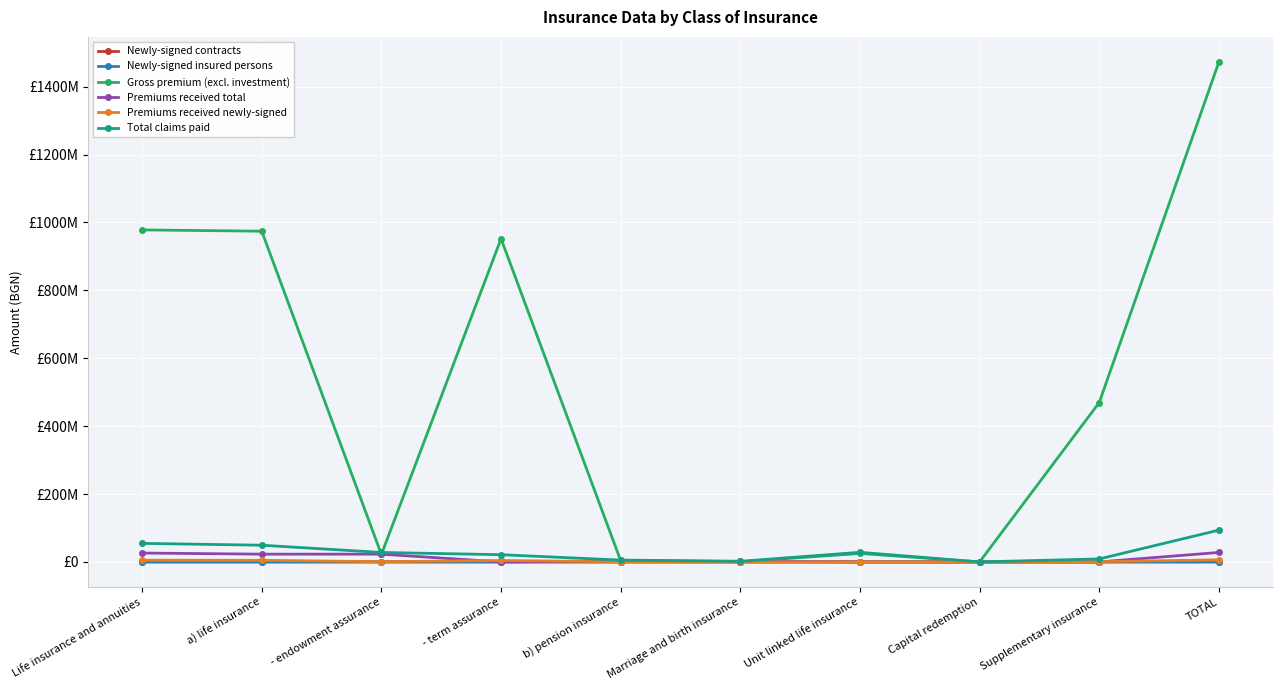

What are all the series names shown in the legend?

Newly-signed contracts, Newly-signed insured persons, Gross premium (excl. investment), Premiums received total, Premiums received newly-signed, Total claims paid